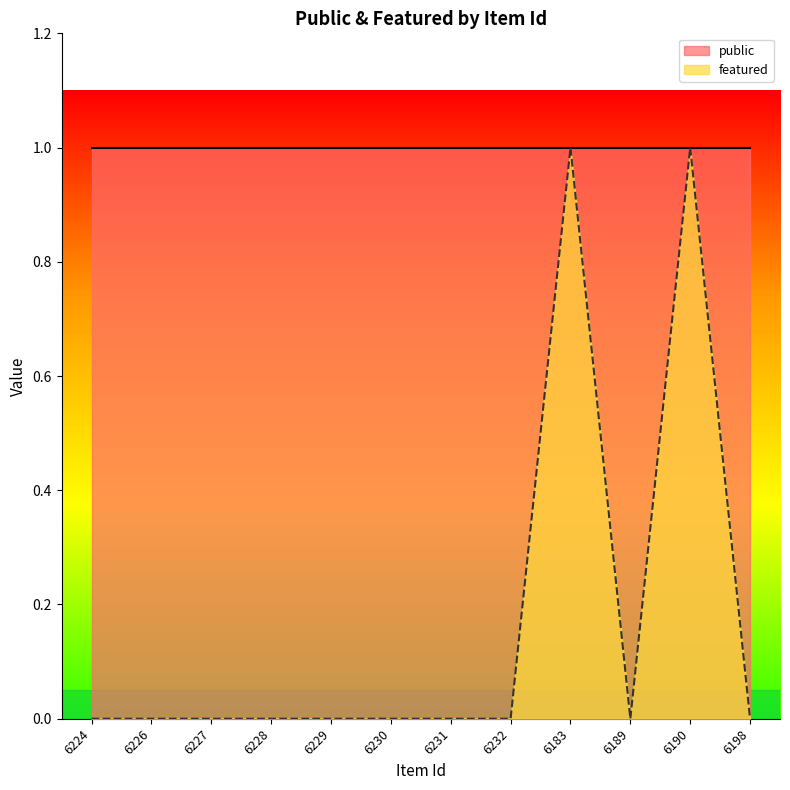

At which category does the chart reach its minimum across all series?

6224